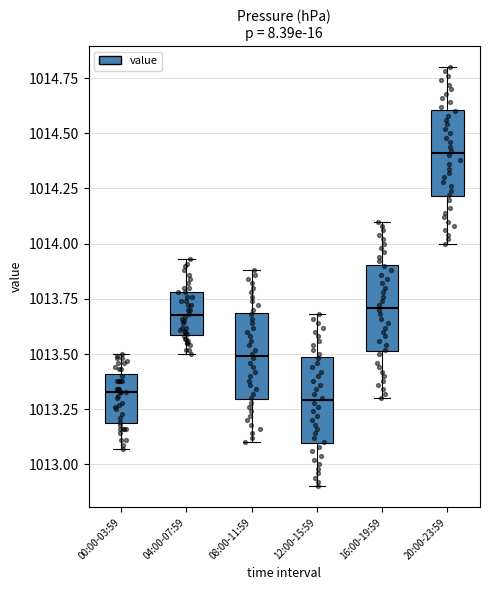

Where is the upper edge of the box for 20:00-23:59 on the y-axis? The values are not printed on the chart, so give them approximately, as read against the axis.

1014.60